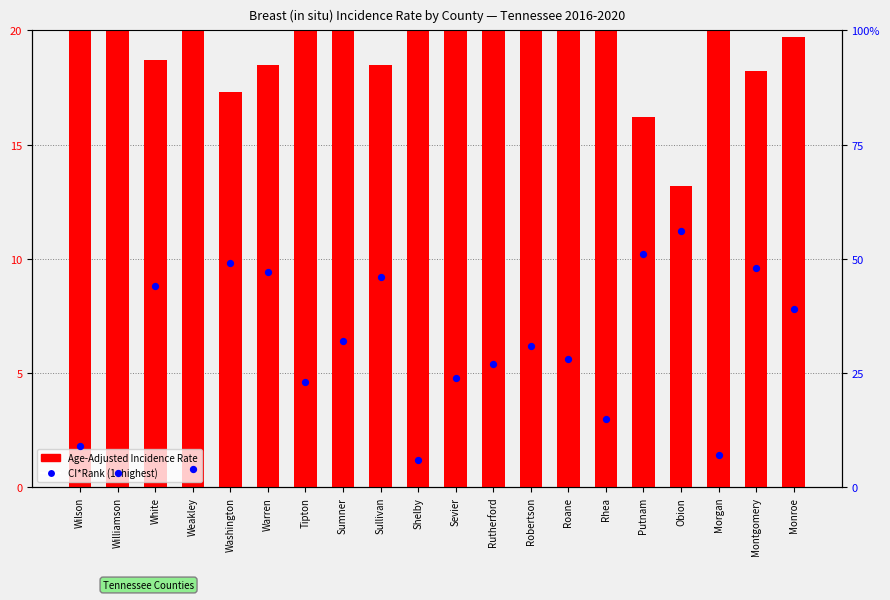

At how many categories does at least one series exceed 4?

20